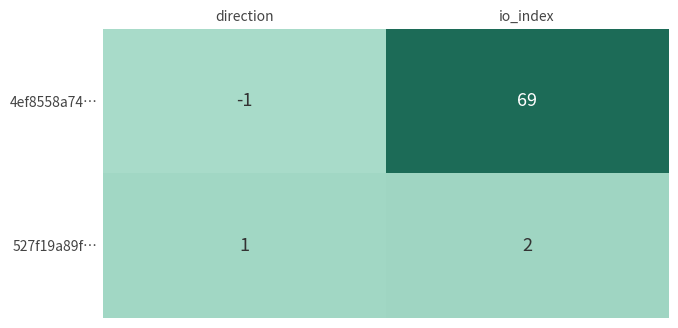

At io_index, list the series in order from smallest to largest.

527f19a89f…, 4ef8558a74…